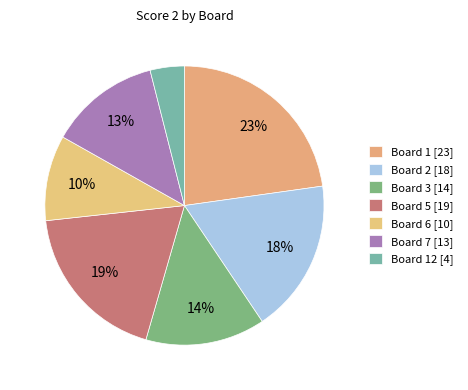

How many slices are in this pie chart?

7